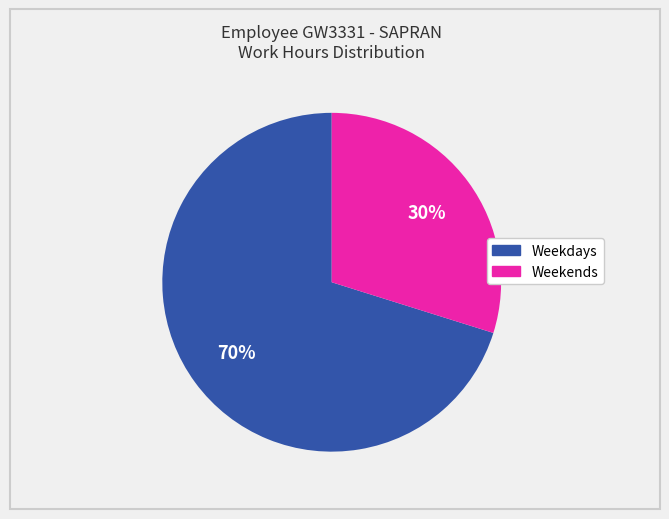

Is there a majority slice in this chart?

Yes